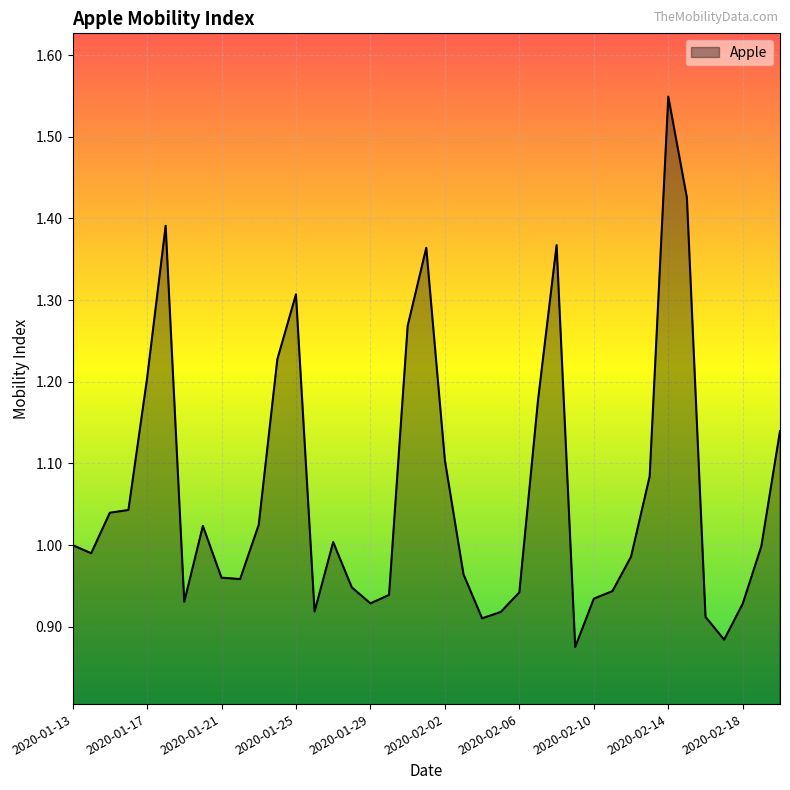

How many lines are shown in the chart?

1